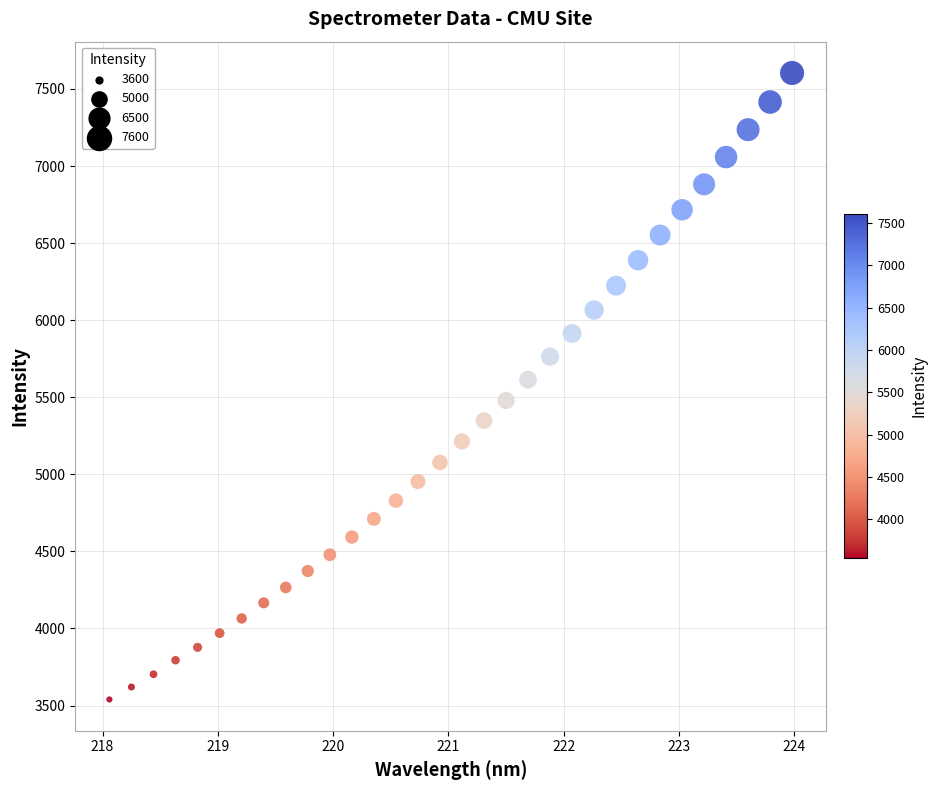

What is the range of X values (max minus min)?

5.9